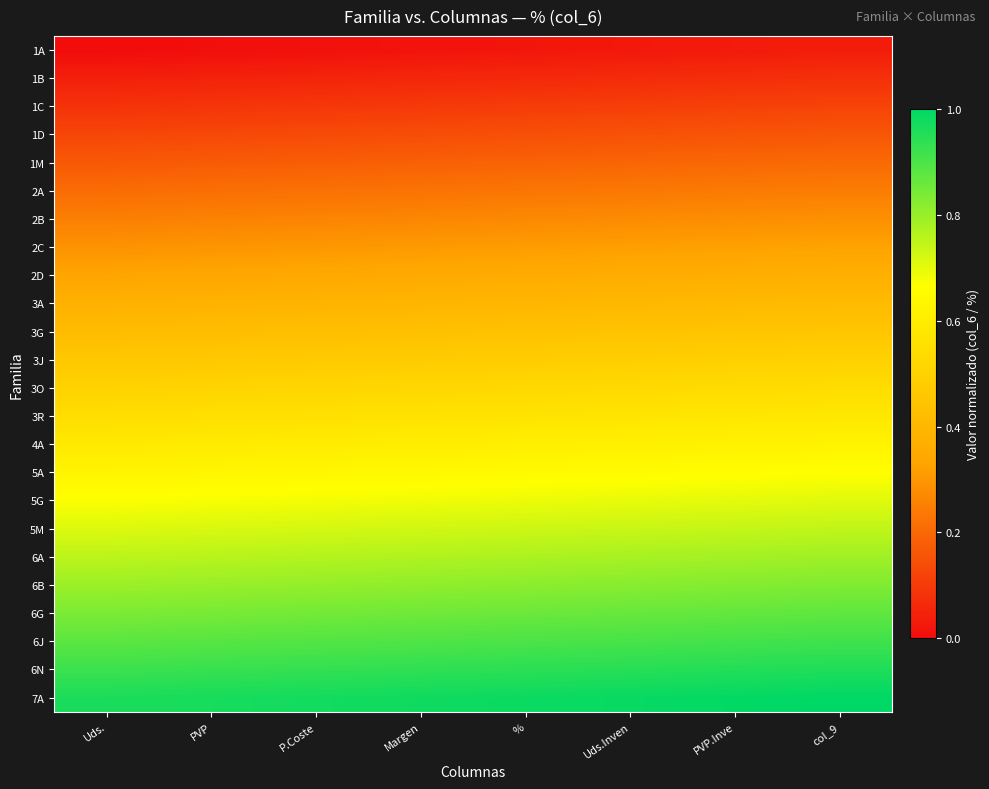

Which label corresponds to the smallest value in the chart?

Uds.